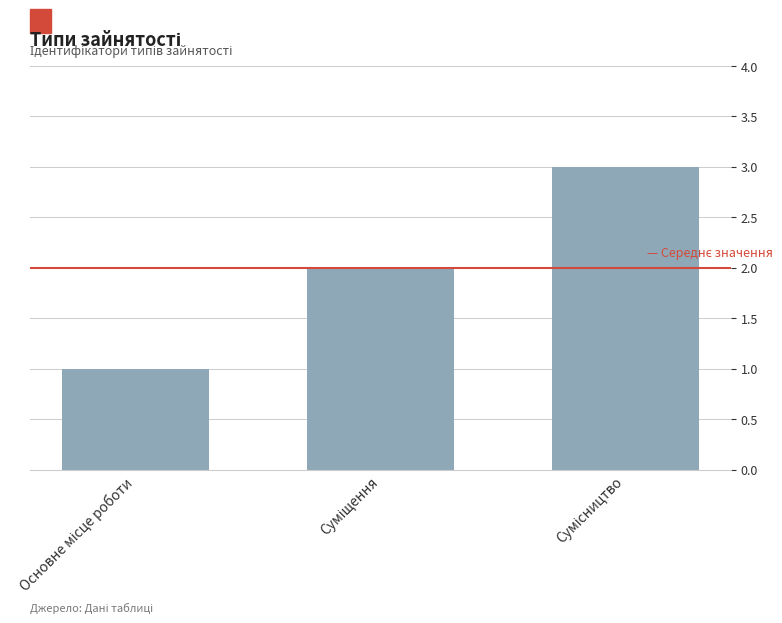

What is the greatest value displayed?

3